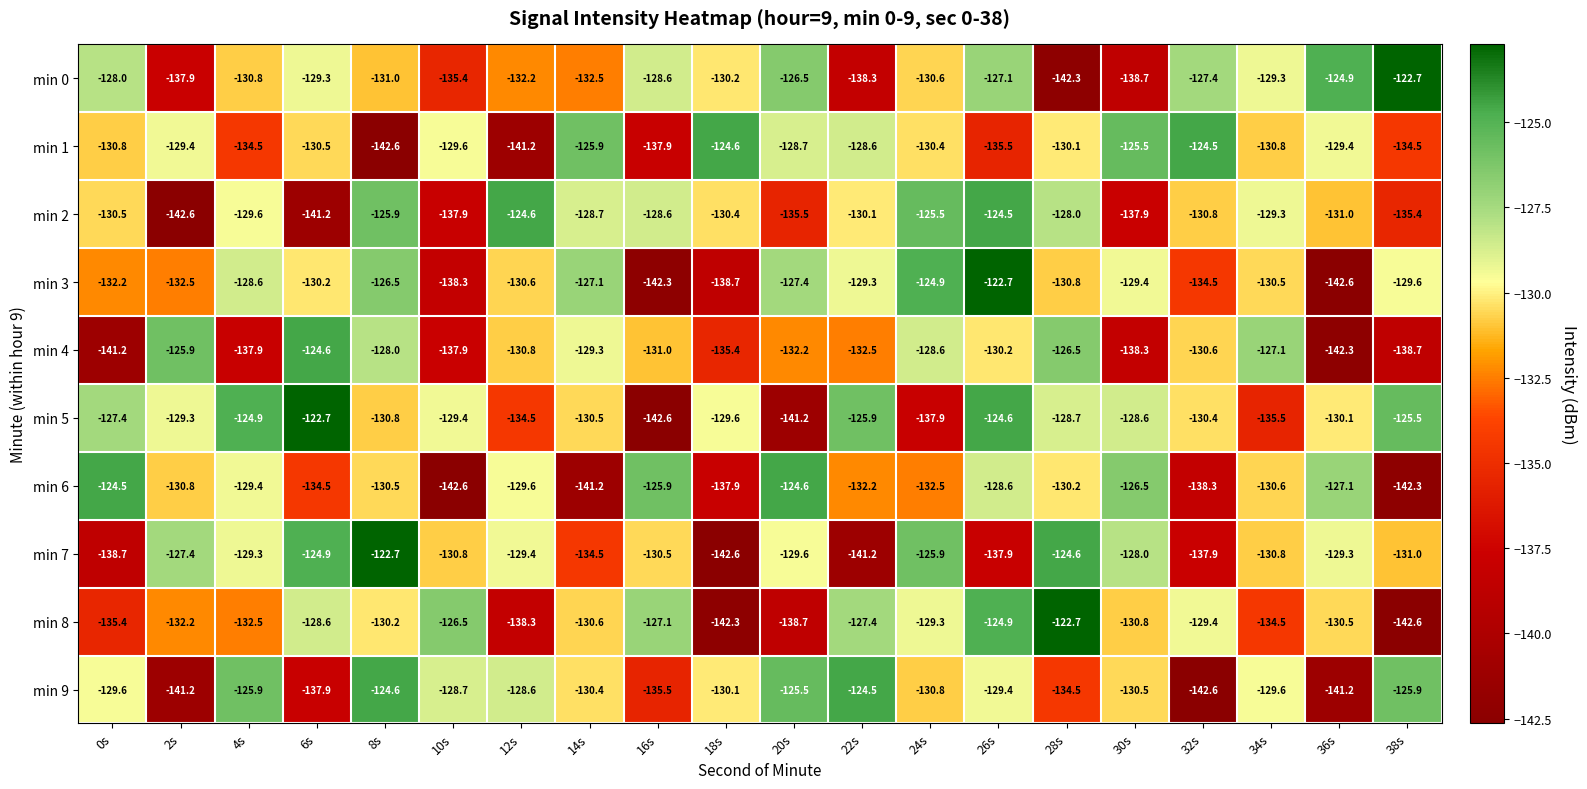

What is the minimum value for min 3?

-142.6